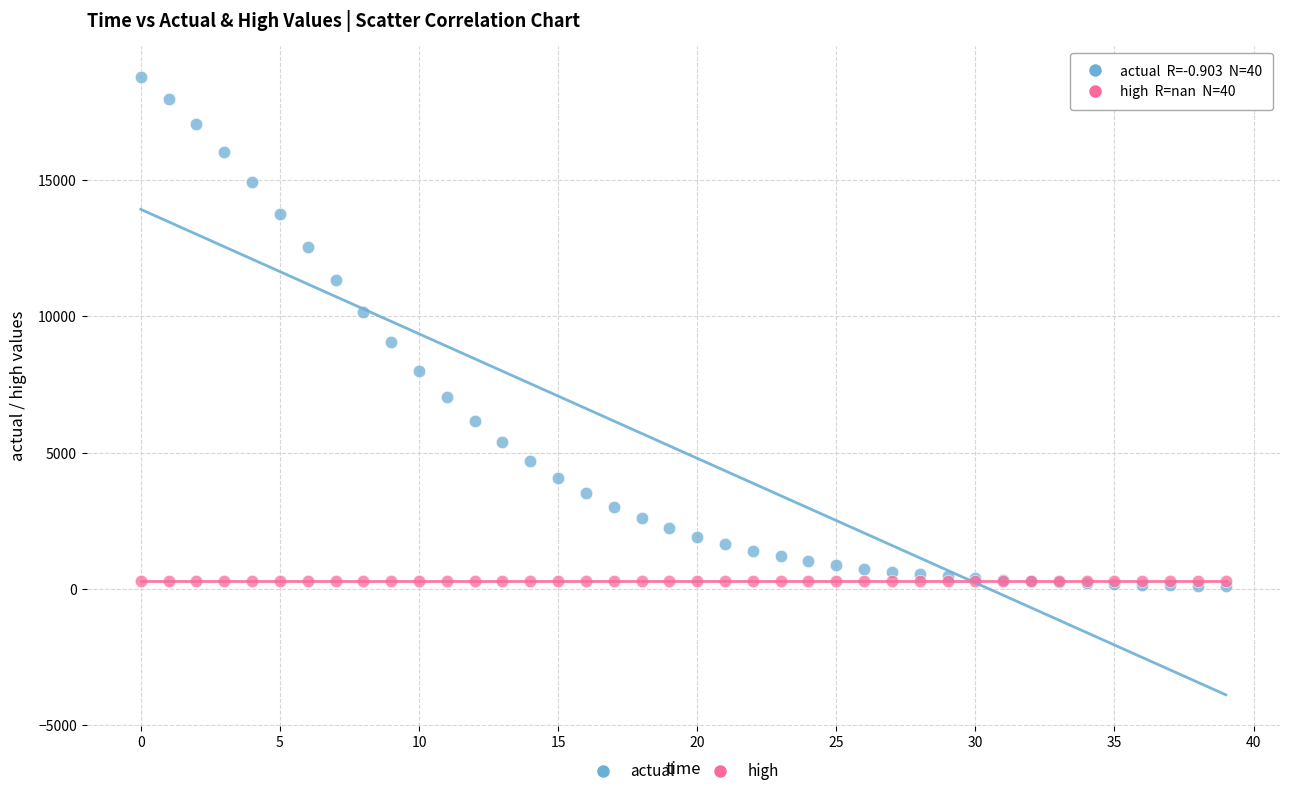

Which series contains the highest Y value?

actual